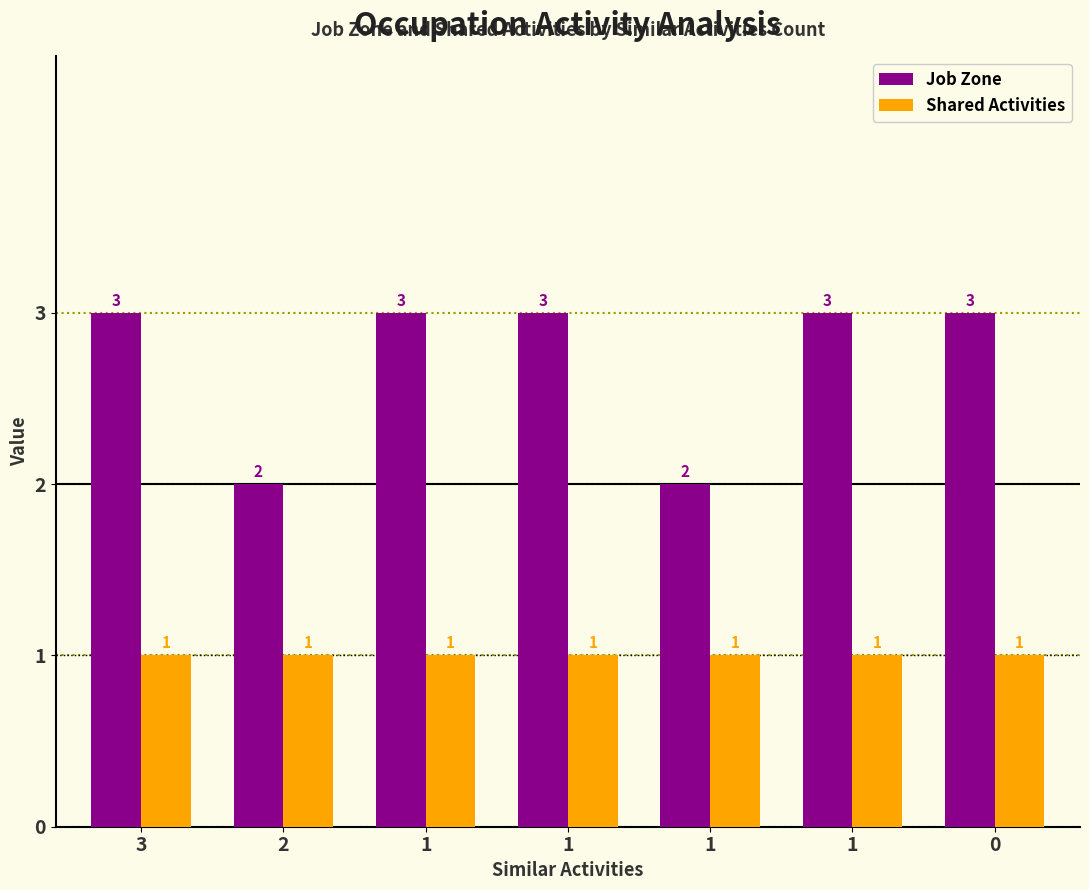

At which category is the sum across all series the highest?

3